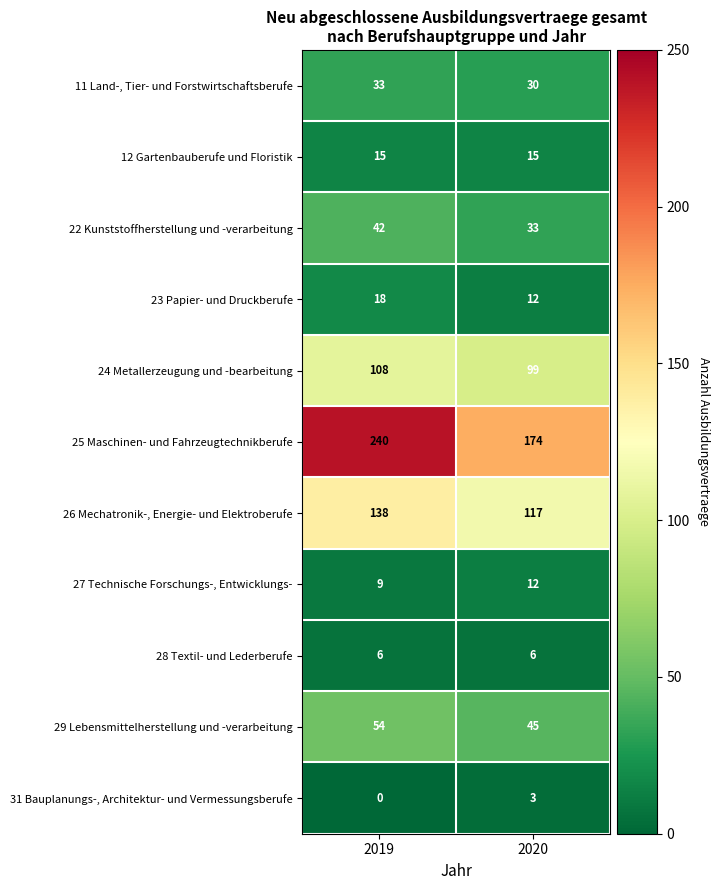

Between 2019 and 2020, which series saw the biggest shift?

25 Maschinen- und Fahrzeugtechnikberufe